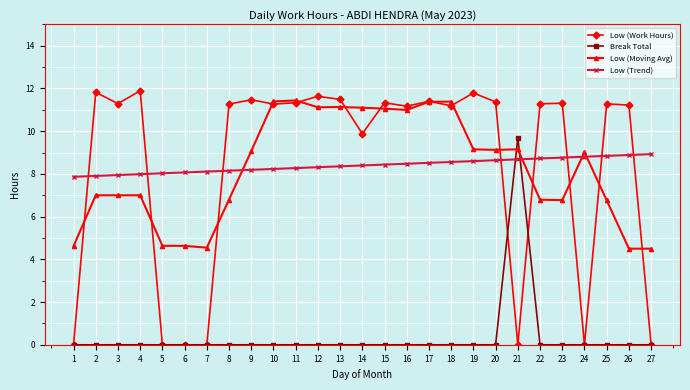

What is the maximum value shown in the chart?

11.9